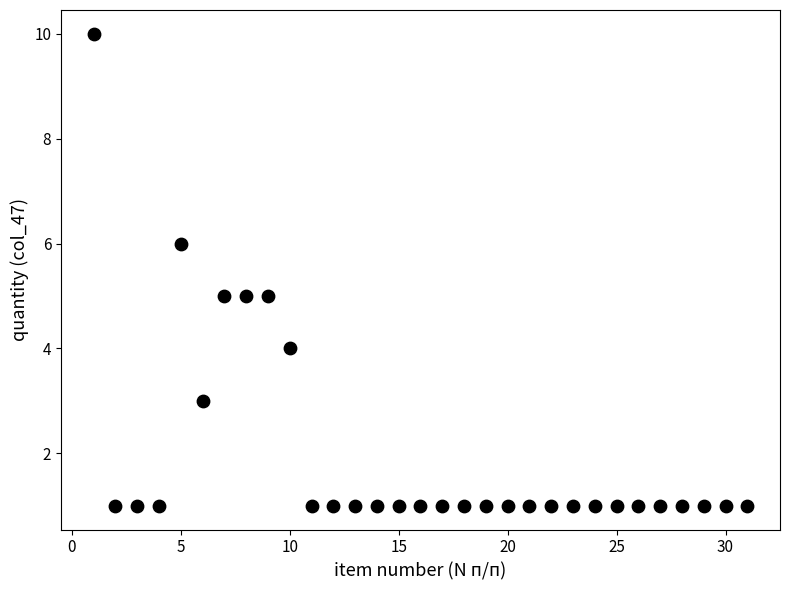

What is the range of Y values (max minus min)?

9